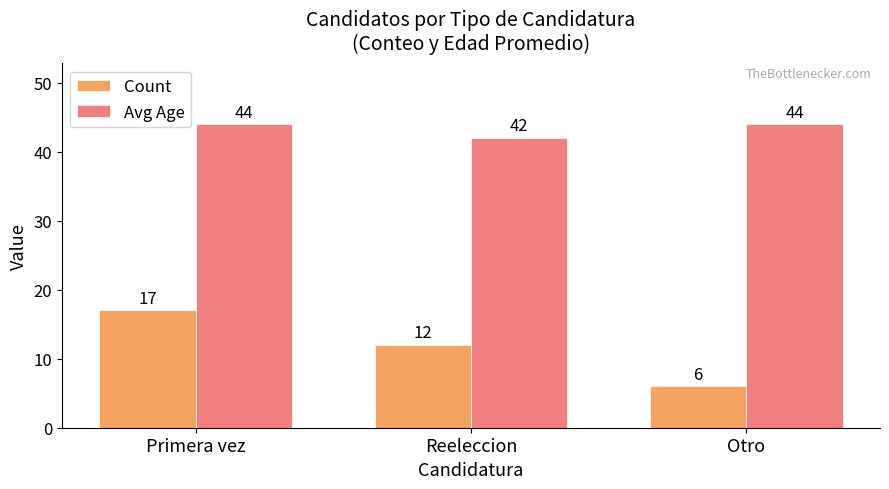

At which label does Count reach its peak?

Primera vez